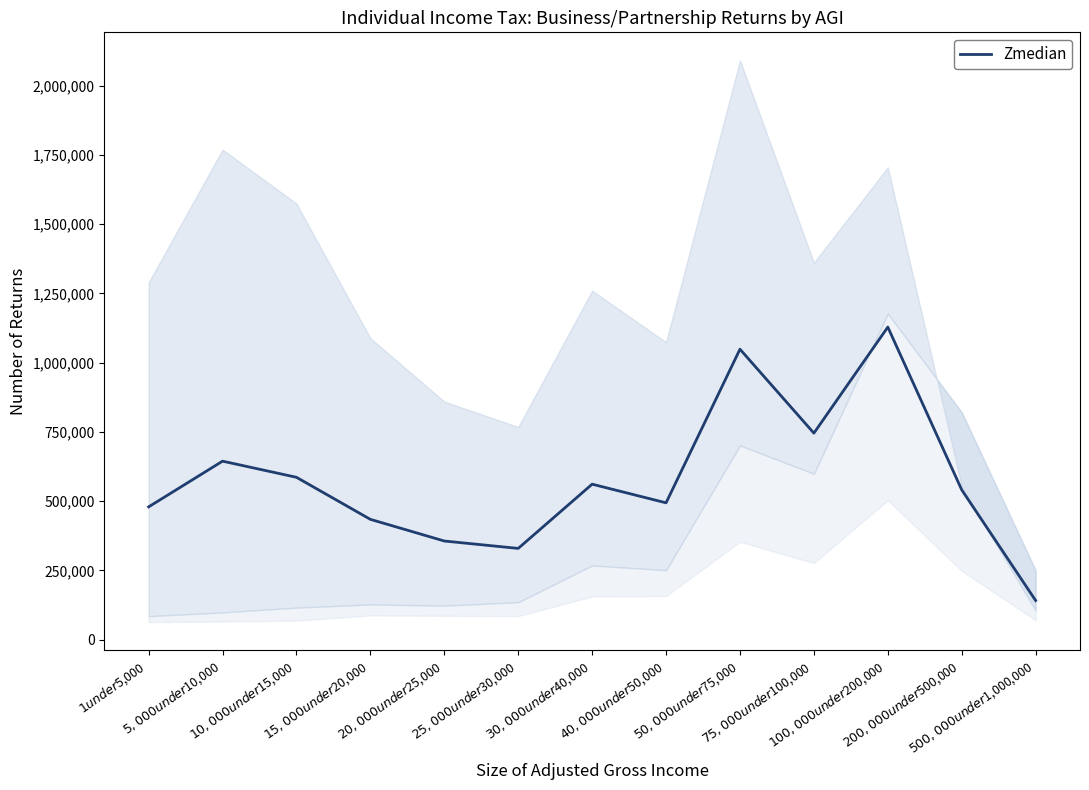

The value at $5,000 under $10,000 is 644478.0. True or false?

True